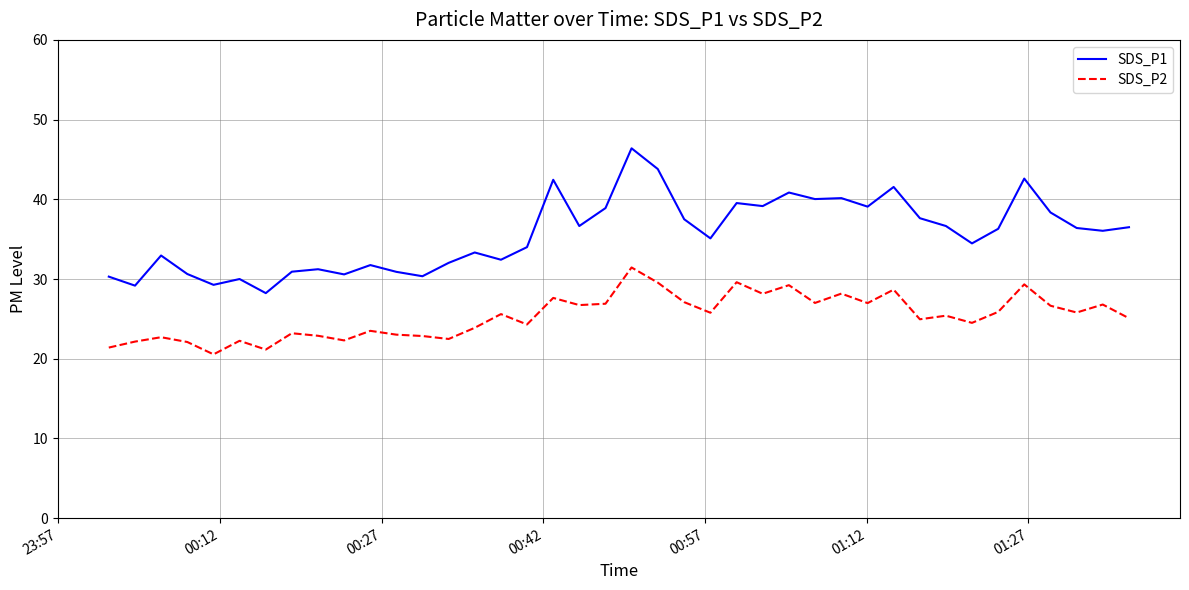

Rank the series by their maximum value, from lowest to highest.

SDS_P2, SDS_P1